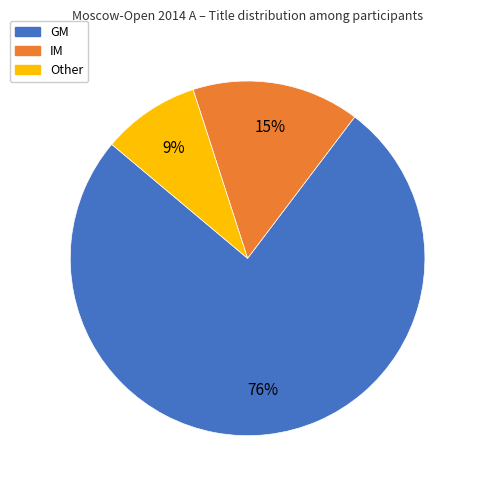

Approximately how many times larger is the value at Other compared to GM?

0.1